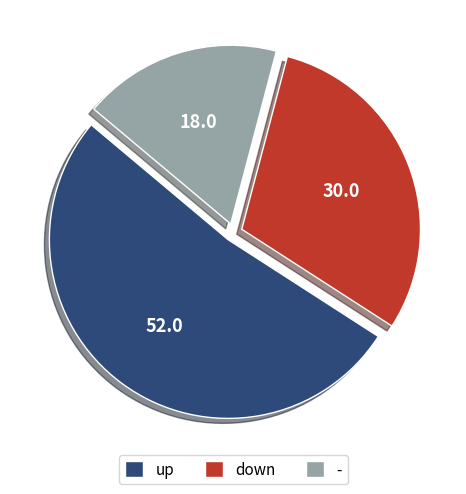

How many segments does this pie chart have?

3